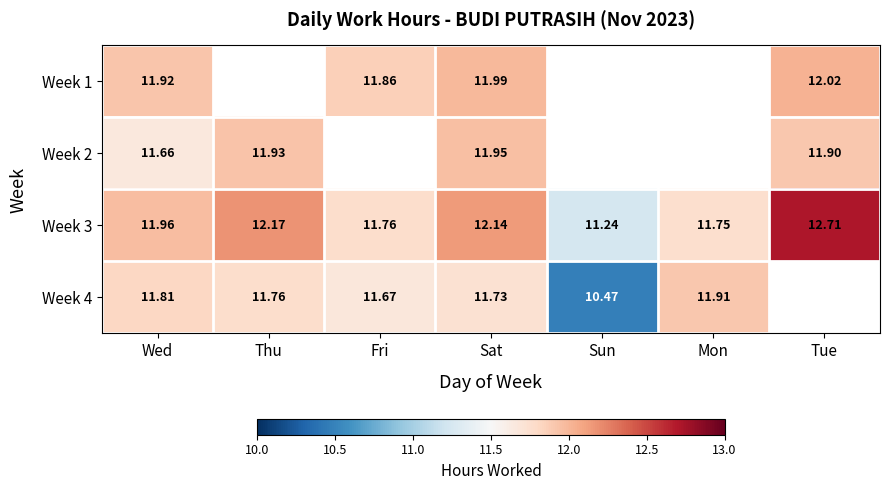

Which category has the lowest value in the Week 3 series?

Sun